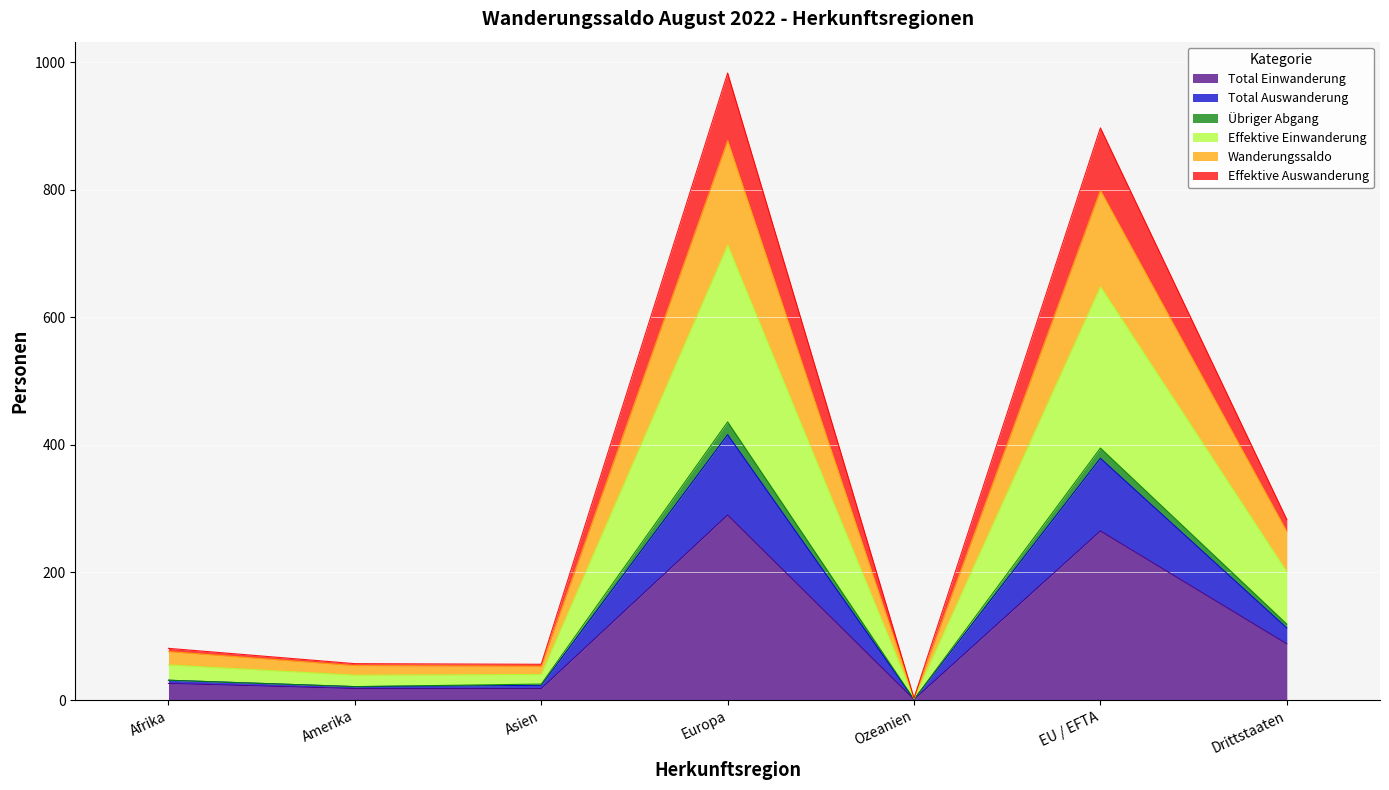

What position from the right is Amerika?

6